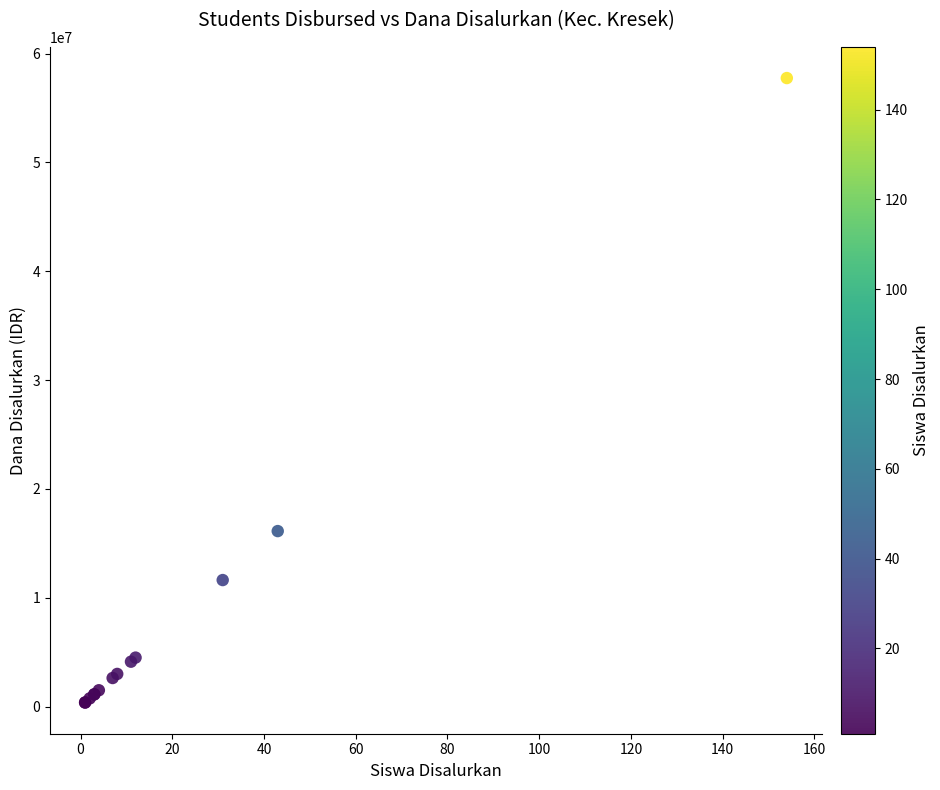

What Y value in the scatter plot is closest to 29062500?

16125000